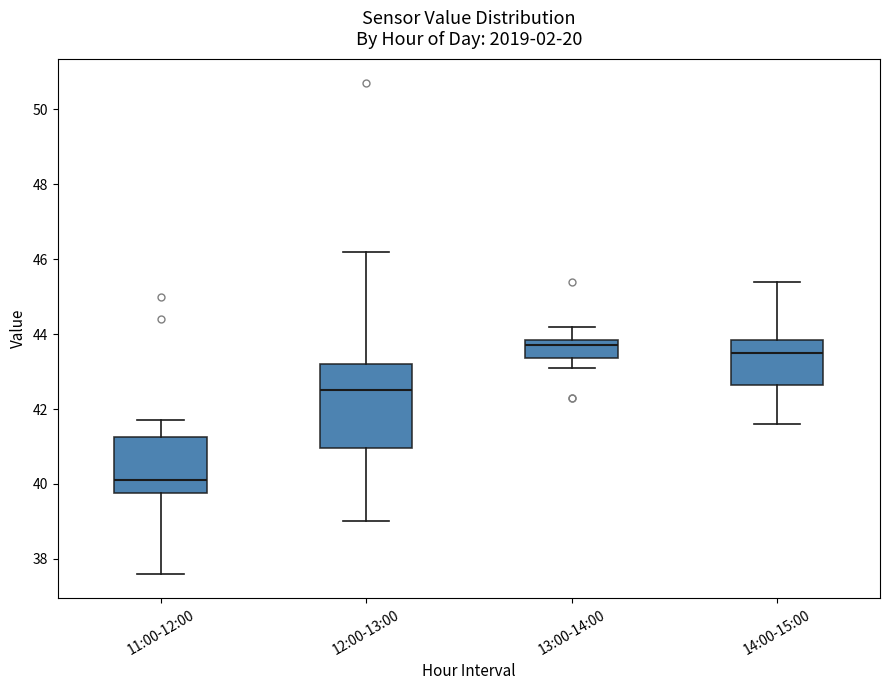

Where does the lower whisker of the box for 14:00-15:00 end on the y-axis? The values are not printed on the chart, so give them approximately, as read against the axis.

41.6